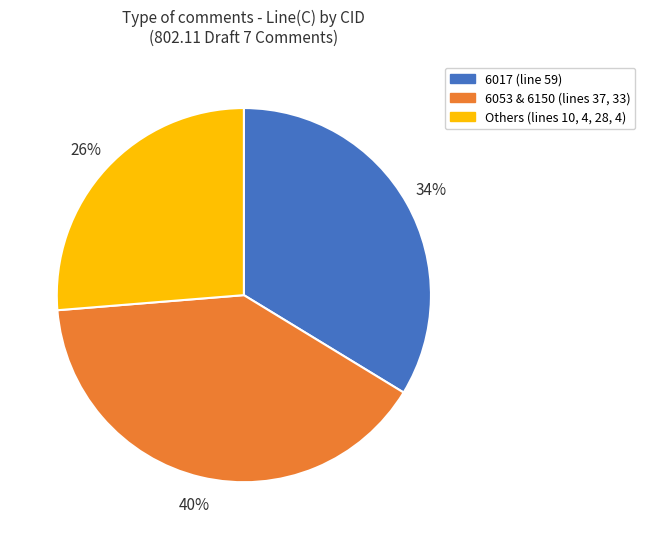

To the nearest percent, what is the average slice percentage?

33%